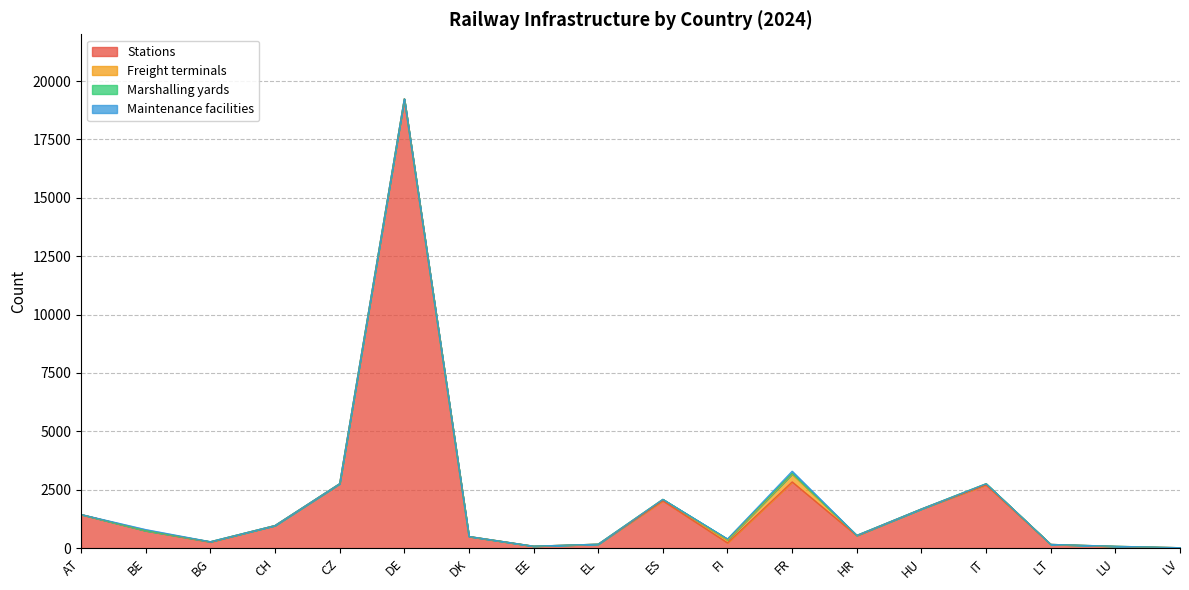

True or false: Stations and Marshalling yards cross at least once.

False